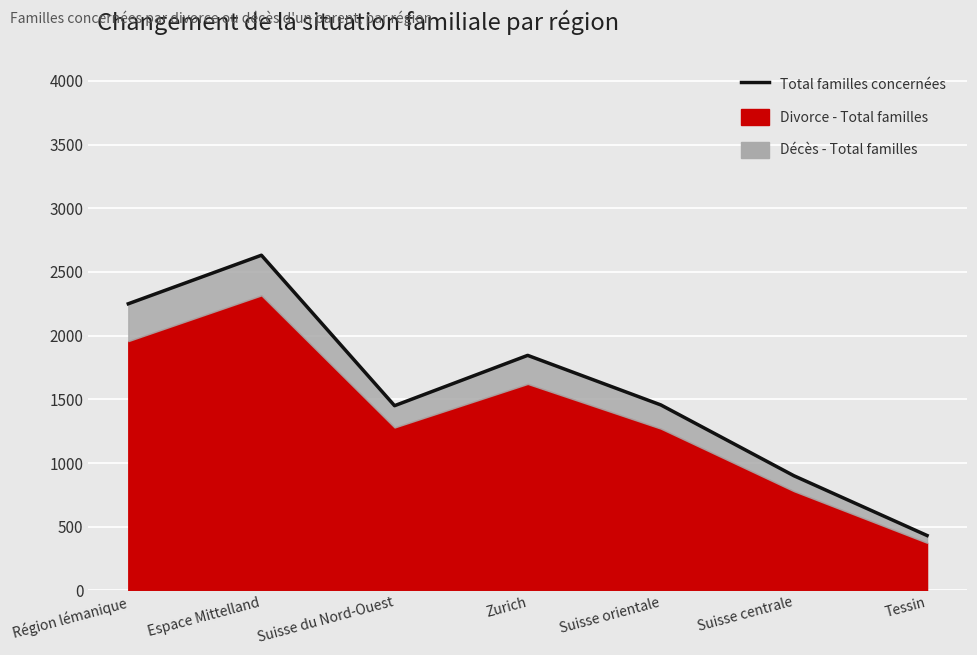

List the labels in order of value, smallest first.

Tessin, Suisse centrale, Suisse du Nord-Ouest, Suisse orientale, Zurich, Région lémanique, Espace Mittelland